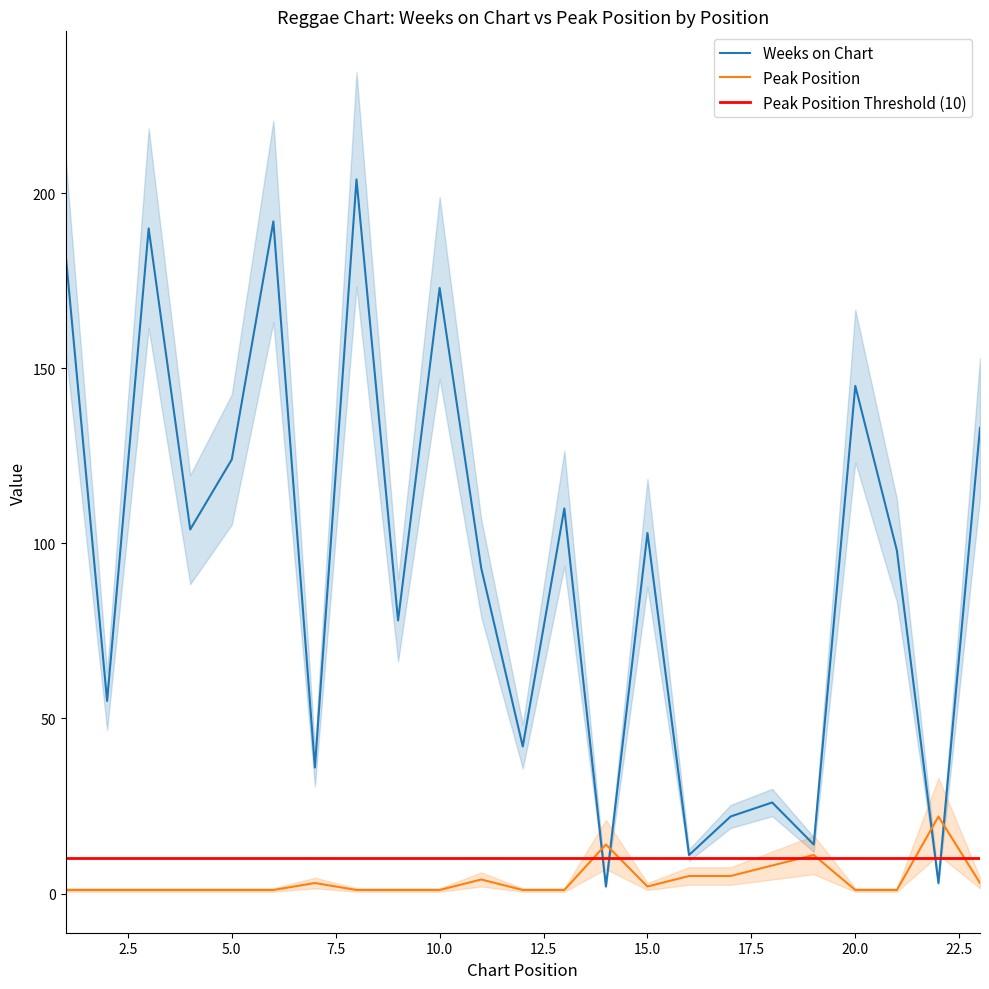

The Weeks on Chart series shows 190 at 3. True or false?

True